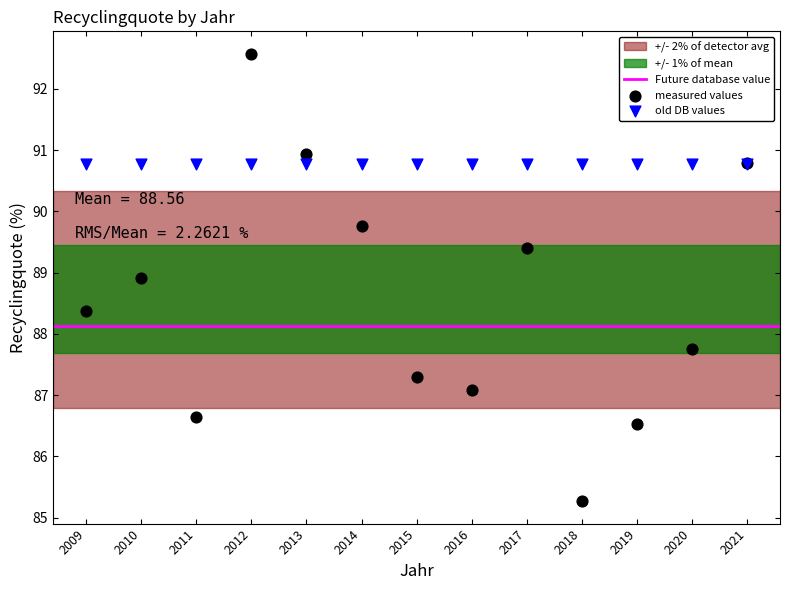

Which series contains the highest Y value?

measured values